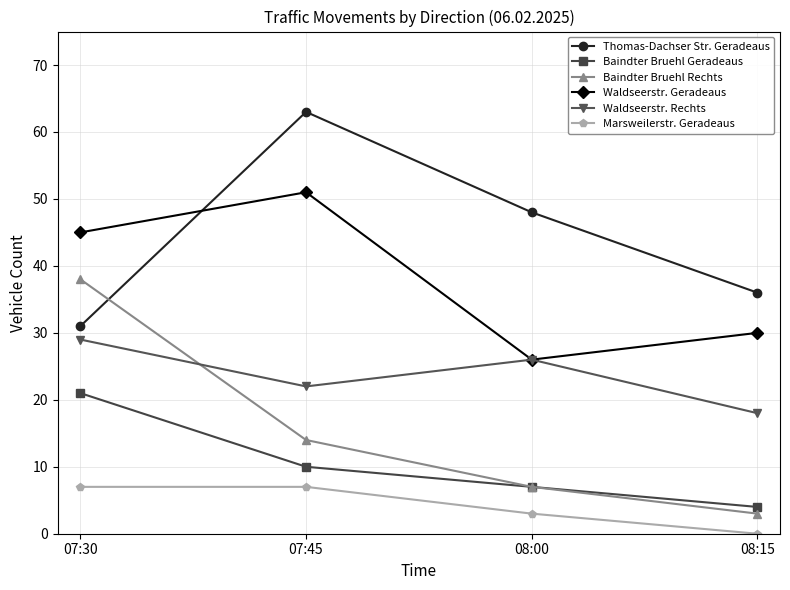

What is the value of the Baindter Bruehl Geradeaus point at the 4th from the left?

4